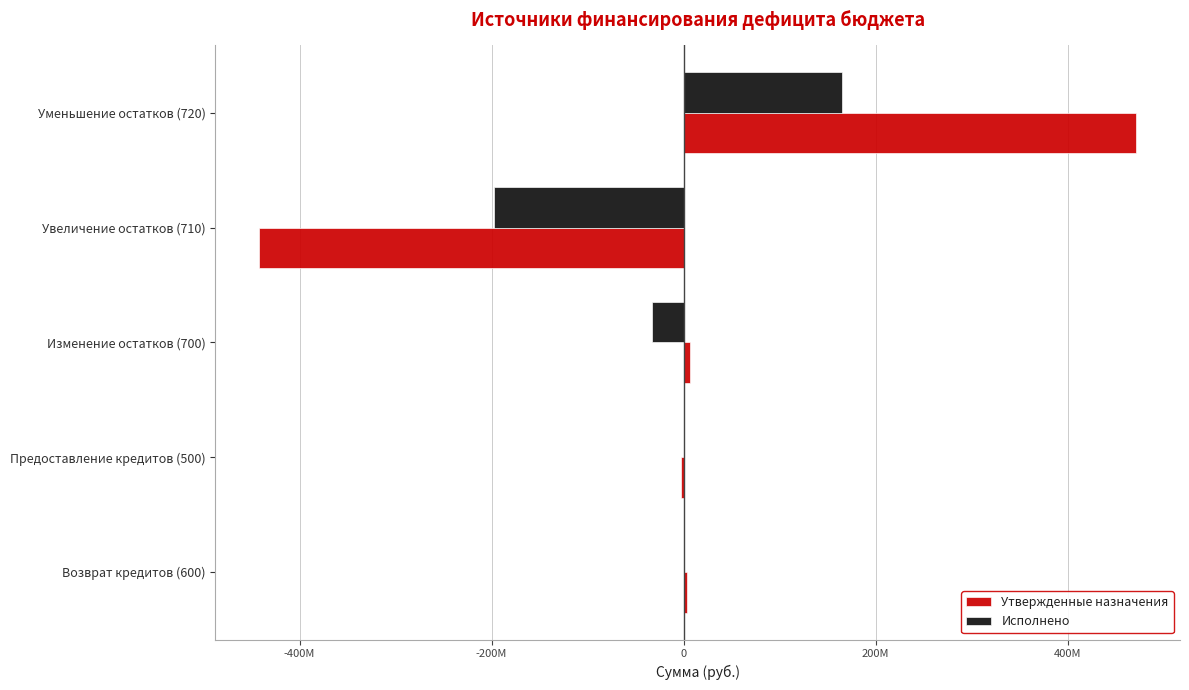

What are all the series names shown in the legend?

Утвержденные назначения, Исполнено